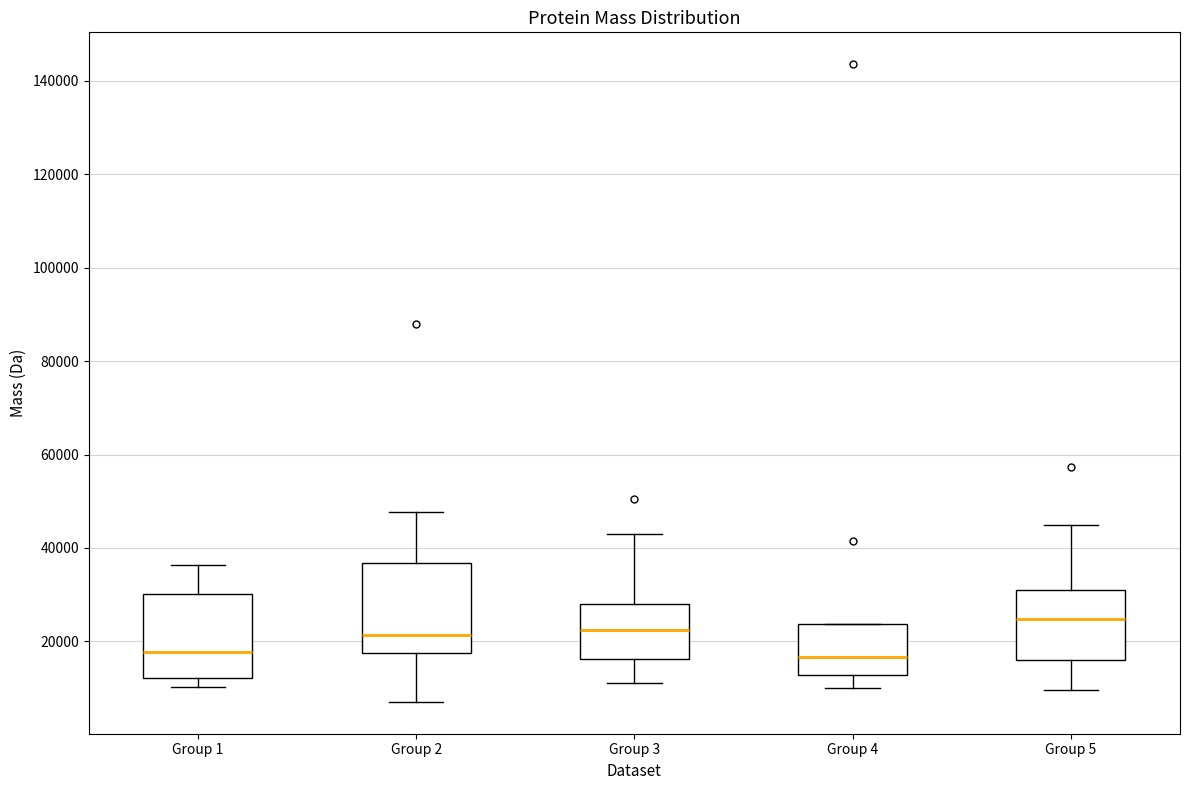

Where does the upper whisker of the box for Group 2 end on the y-axis? The values are not printed on the chart, so give them approximately, as read against the axis.

48000